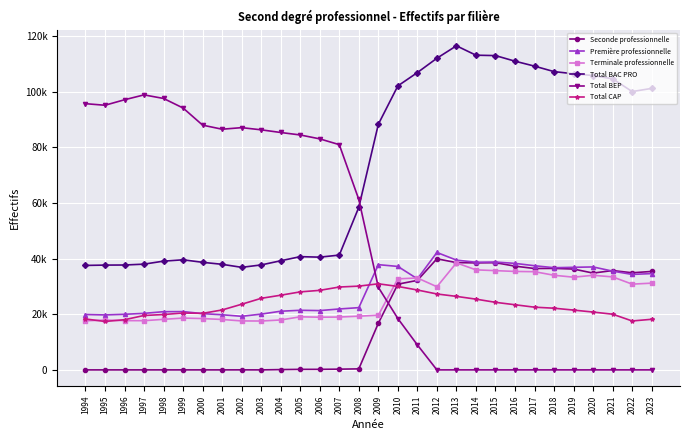

Where is the first local maximum for Terminale professionnelle?

1995